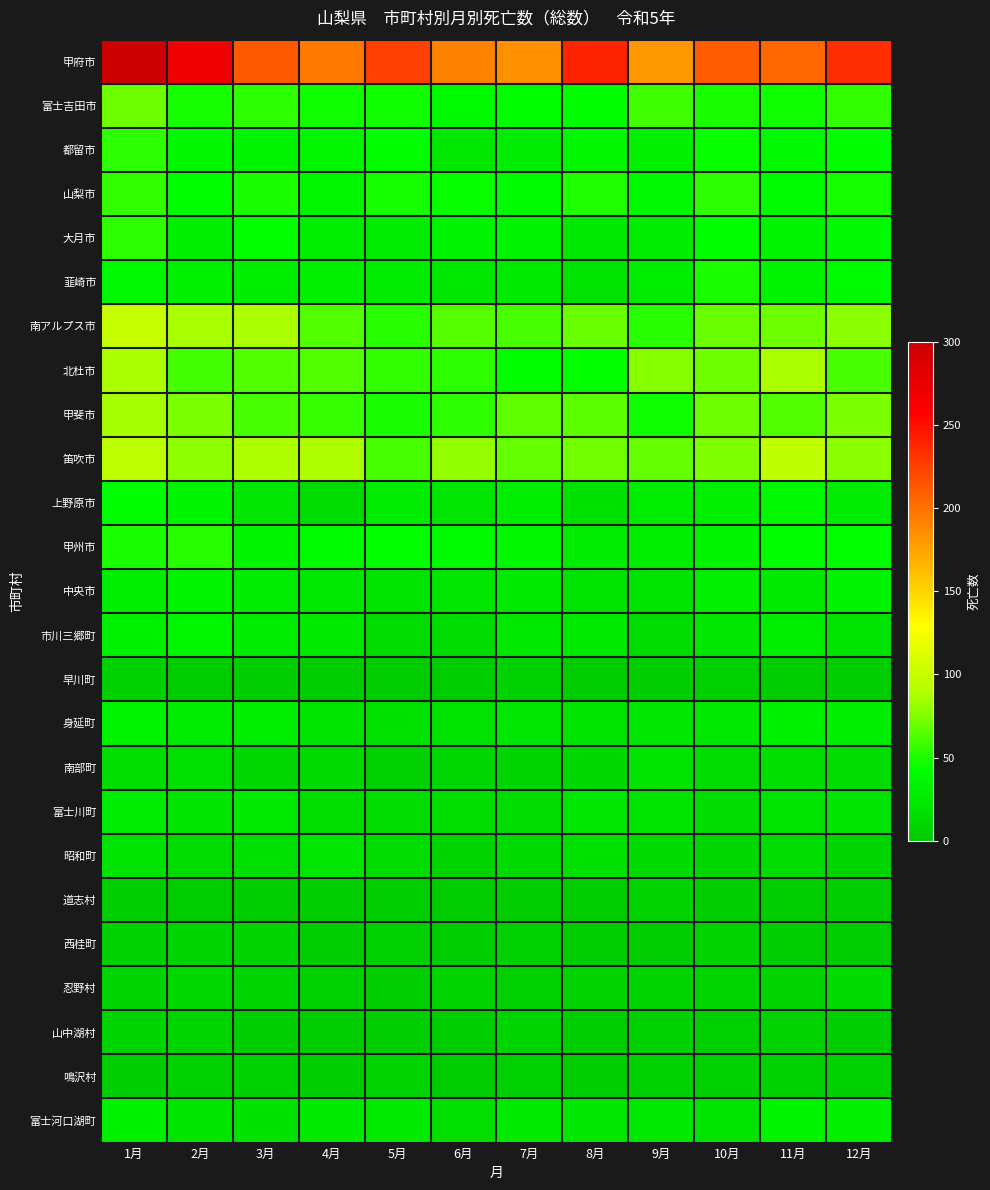

Which series has the largest range (max minus min)?

甲府市